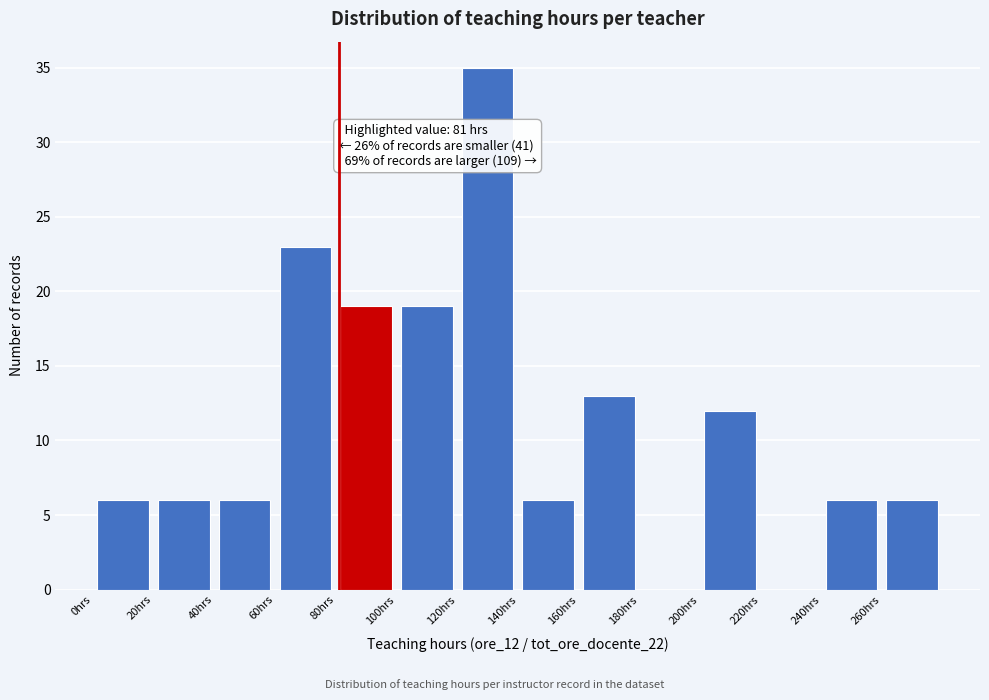

Over which range of the x-axis is the bar tallest?

120 to 140